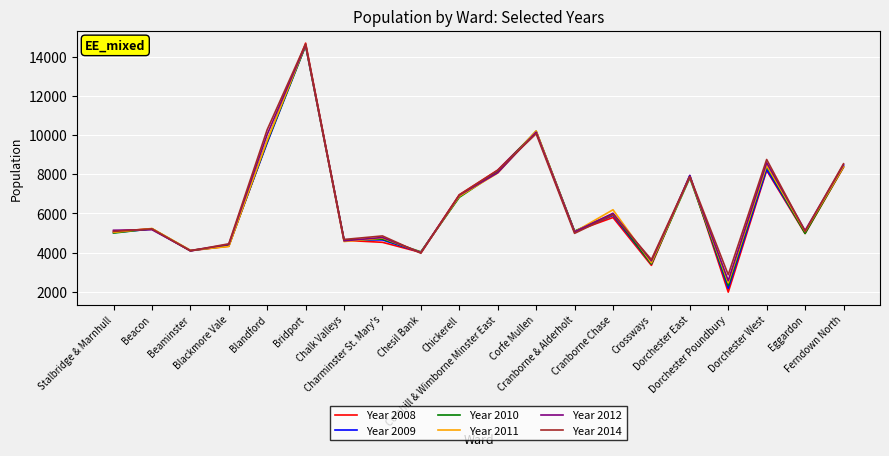

What is the maximum value shown in the chart?

14702